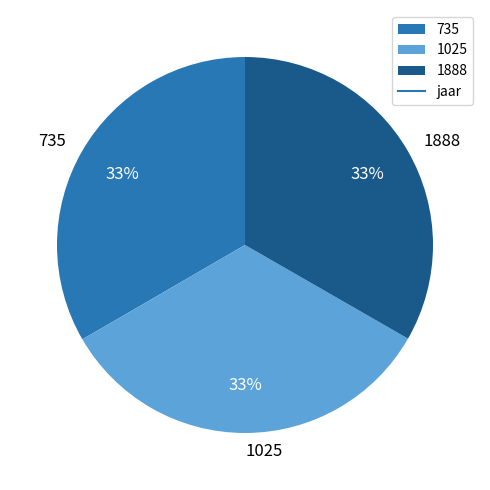

Does any single category account for the majority?

No